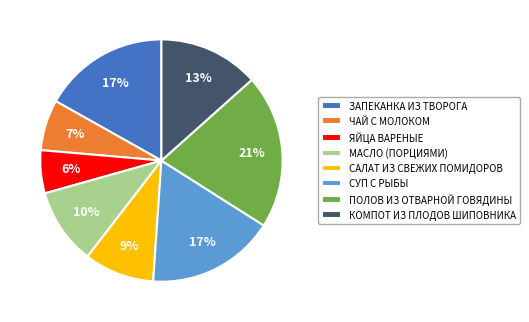

Is there any slice that represents more than half of the pie?

No